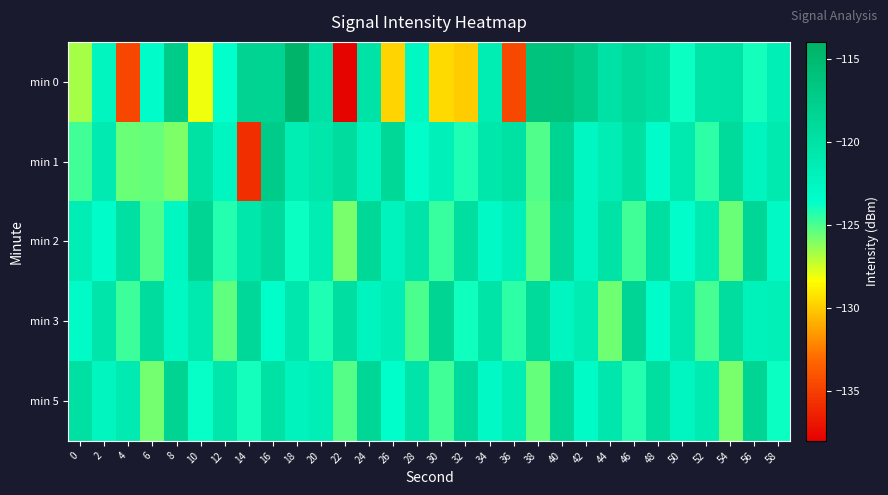

Reading left to right, transcribe all the data shown in this chart.

min 0: 0=-126.7	2=-122.4	4=-134.7	6=-123.3	8=-117.4	10=-128.1	12=-123.6	14=-118.2	16=-118.3	18=-114.5	20=-119.9	22=-137.8	24=-120.1	26=-129.7	28=-122.7	30=-129.5	32=-130.0	34=-121.4	36=-134.6	38=-116.2	40=-116.1	42=-117.6	44=-120.0	46=-118.9	48=-119.7	50=-123.8	52=-120.3	54=-120.1	56=-124.0	58=-121.6
min 1: 0=-124.8	2=-121.0	4=-125.6	6=-125.5	8=-125.9	10=-119.8	12=-122.5	14=-135.8	16=-117.3	18=-121.4	20=-120.5	22=-119.3	24=-122.1	26=-118.7	28=-123.4	30=-121.8	32=-124.2	34=-120.6	36=-119.9	38=-125.1	40=-118.3	42=-122.7	44=-121.5	46=-119.8	48=-123.2	50=-120.9	52=-124.5	54=-119.1	56=-122.3	58=-121.0
min 2: 0=-121.5	2=-123.2	4=-119.8	6=-125.1	8=-122.7	10=-118.4	12=-124.3	14=-120.6	16=-119.2	18=-123.8	20=-121.4	22=-125.9	24=-118.7	26=-122.1	28=-120.3	30=-124.6	32=-119.5	34=-123.0	36=-121.8	38=-125.3	40=-118.9	42=-122.5	44=-120.1	46=-124.8	48=-119.7	50=-123.4	52=-121.2	54=-125.6	56=-118.6	58=-122.9
min 3: 0=-123.1	2=-120.4	4=-124.7	6=-119.3	8=-122.8	10=-121.0	12=-125.4	14=-118.8	16=-123.5	18=-120.7	20=-124.2	22=-119.6	24=-122.3	26=-121.5	28=-125.0	30=-118.4	32=-123.9	34=-120.2	36=-124.5	38=-119.1	40=-122.6	42=-121.3	44=-125.7	46=-118.5	48=-123.2	50=-120.8	52=-124.9	54=-119.4	56=-122.0	58=-121.7
min 5: 0=-119.8	2=-122.4	4=-121.1	6=-125.8	8=-118.3	10=-123.7	12=-120.5	14=-124.0	16=-119.9	18=-122.2	20=-121.6	22=-125.2	24=-118.6	26=-123.5	28=-120.3	30=-124.8	32=-119.2	34=-122.9	36=-121.4	38=-125.5	40=-118.7	42=-123.1	44=-120.7	46=-124.3	48=-119.5	50=-122.6	52=-121.2	54=-125.9	56=-118.4	58=-123.8